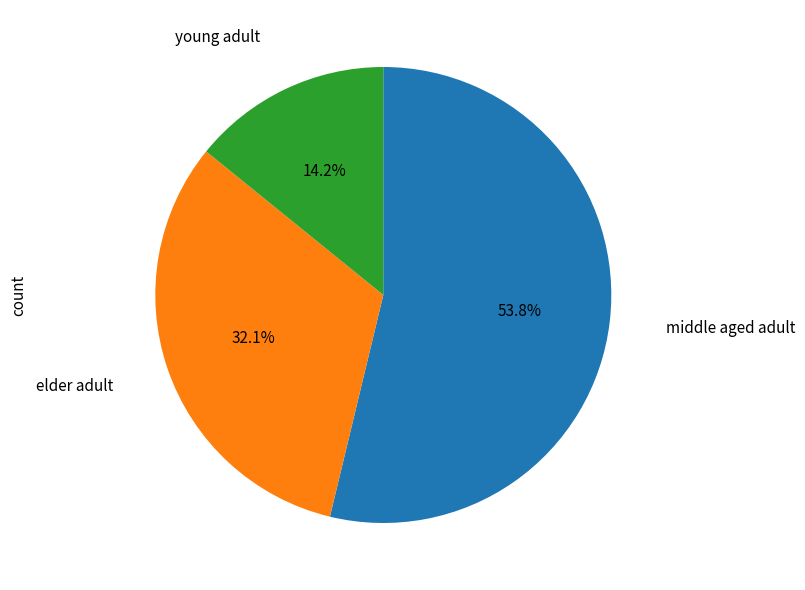

Is there a majority slice in this chart?

Yes